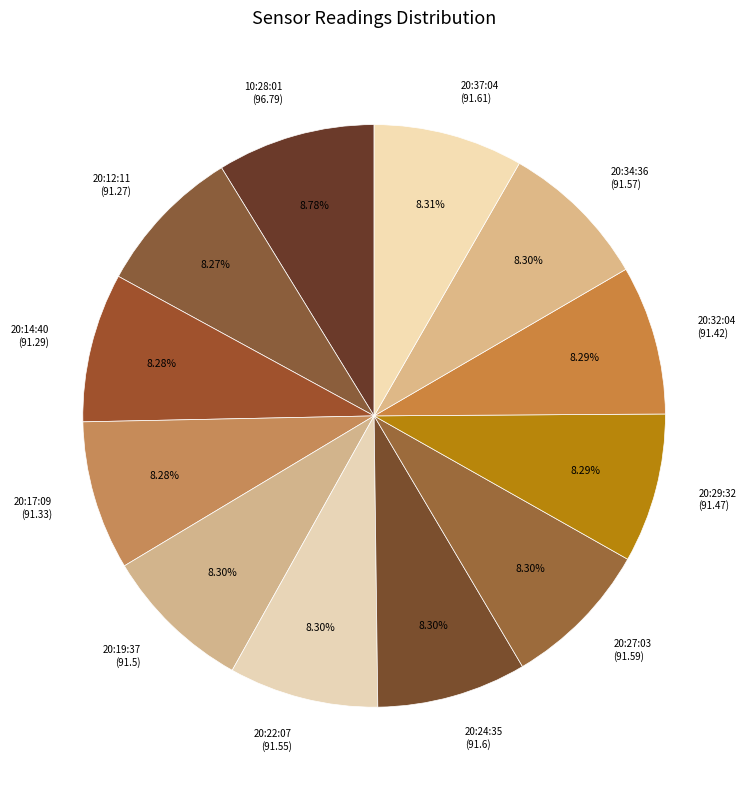

Combined, do 20:12:11 (91.27) and 20:29:32 (91.47) account for over 50%?

No